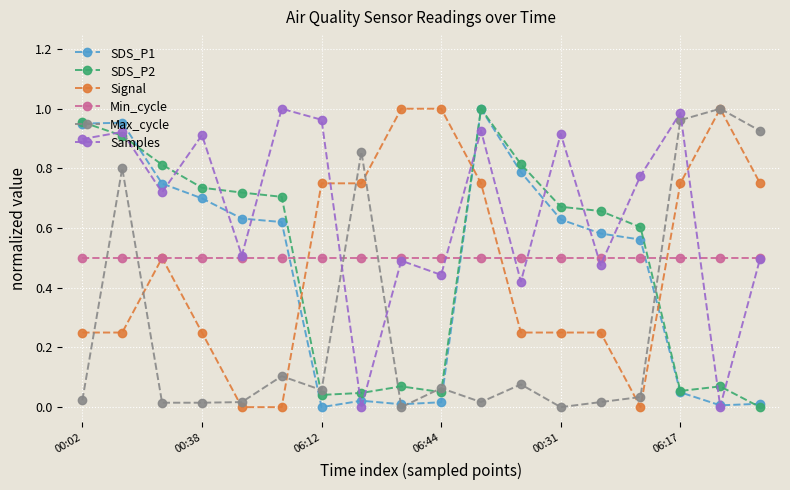

Which series has the largest total across all categories?

Samples